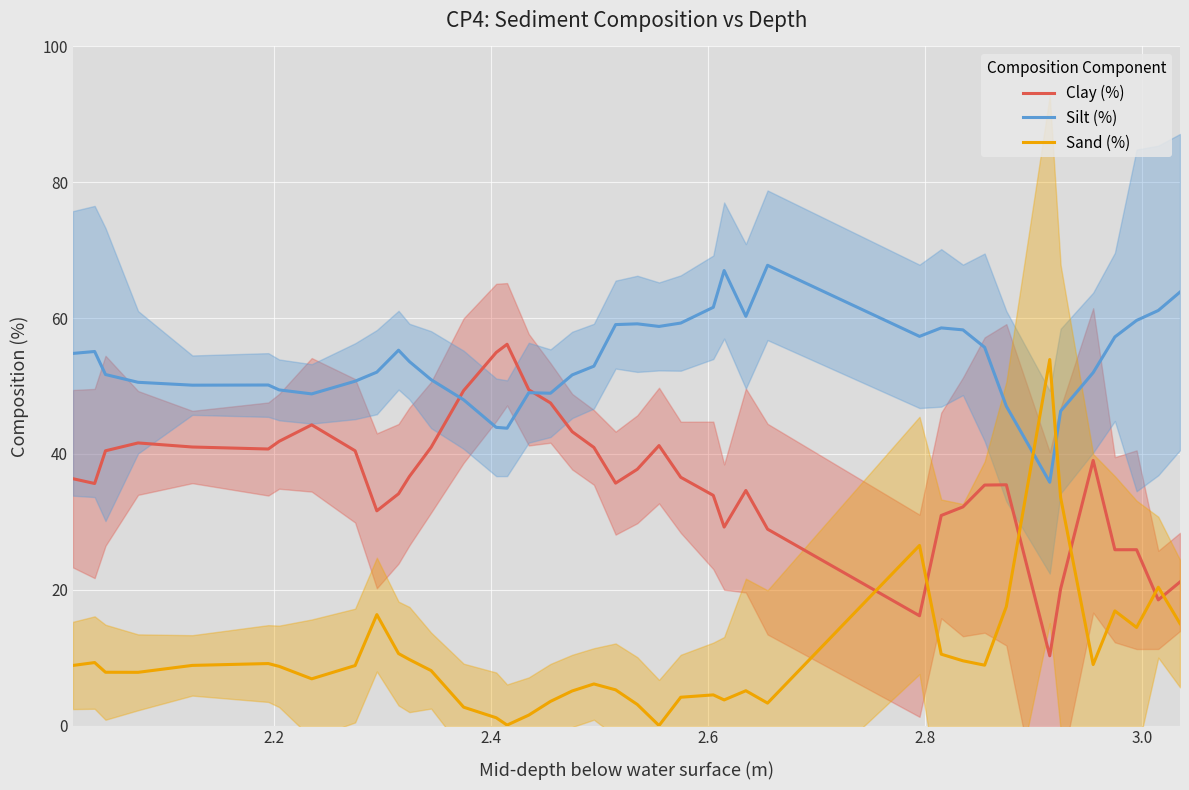

What is the maximum value for Silt (%)?

67.8